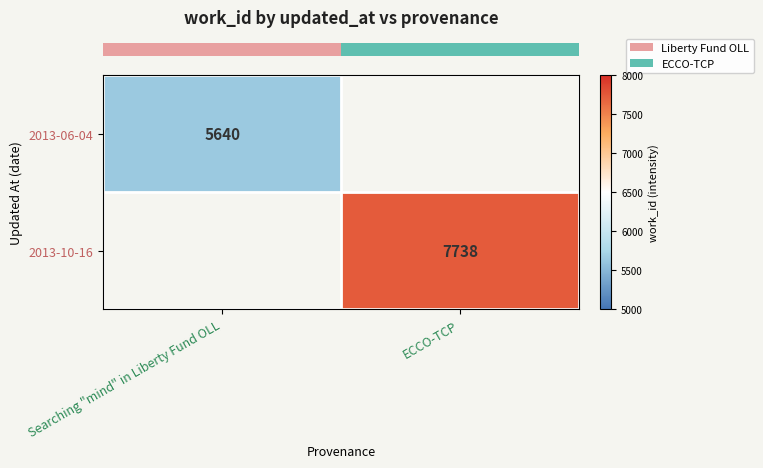

At how many categories does at least one series exceed 7391?

1